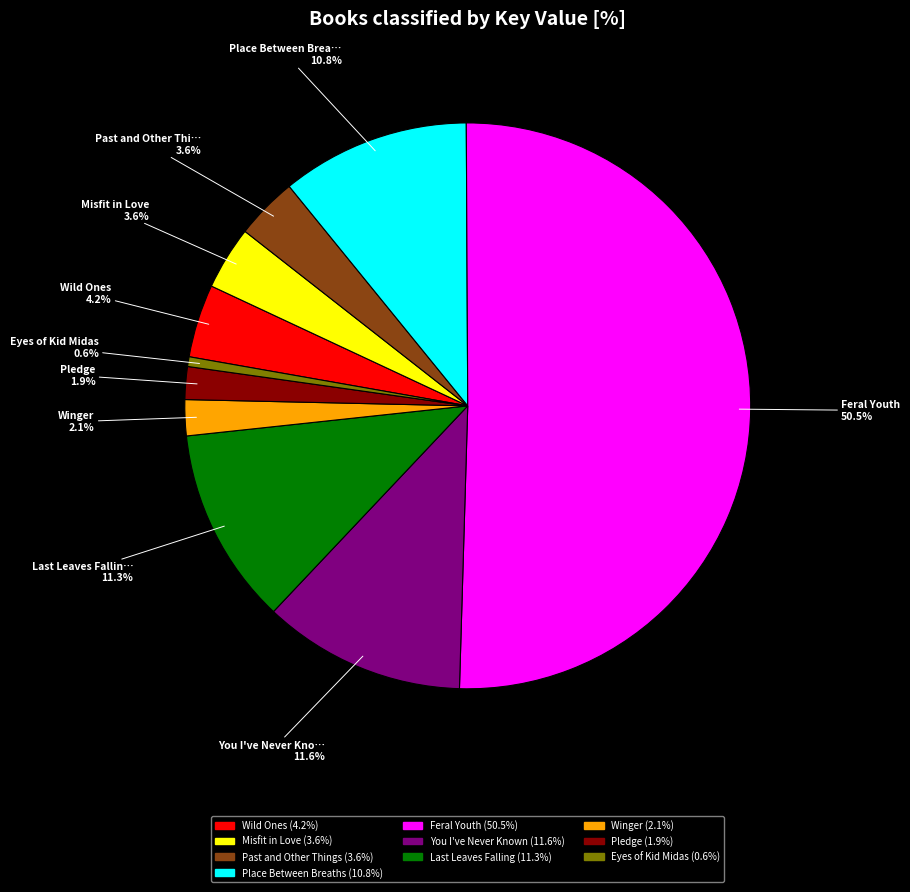

Which slice represents more than half of the pie?

Feral Youth